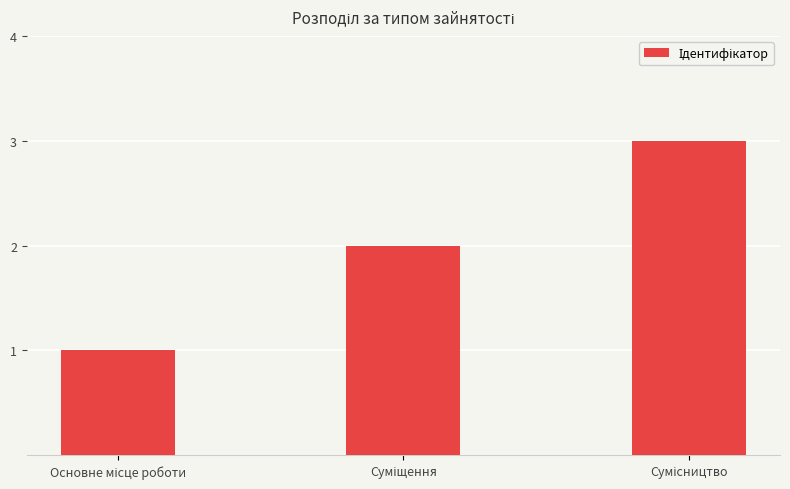

What is the greatest value displayed?

3